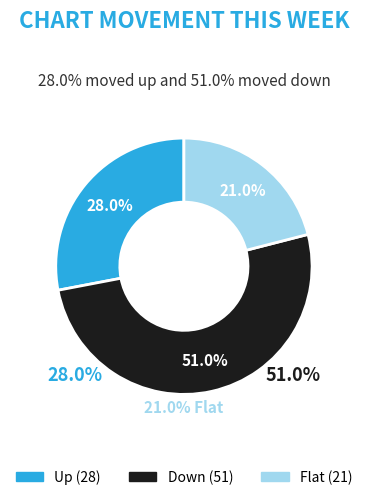

How many slices are in this pie chart?

3